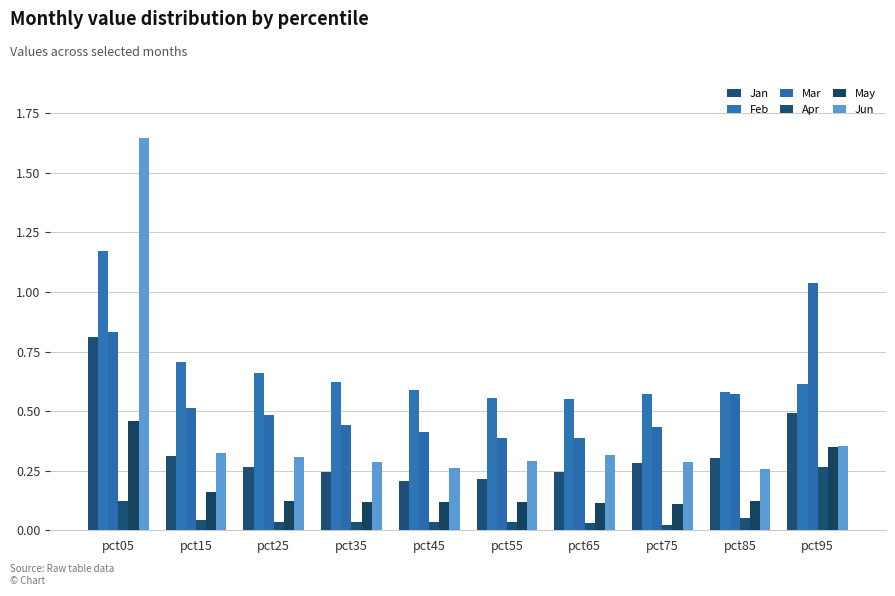

Reading right to left, what are all the values shown in this chart?

Jan: 0.5	0.3	0.3	0.2	0.2	0.2	0.2	0.3	0.3	0.8
Feb: 0.6	0.6	0.6	0.5	0.6	0.6	0.6	0.7	0.7	1.2
Mar: 1.0	0.6	0.4	0.4	0.4	0.4	0.4	0.5	0.5	0.8
Apr: 0.3	0.1	0.0	0.0	0.0	0.0	0.0	0.0	0.0	0.1
May: 0.3	0.1	0.1	0.1	0.1	0.1	0.1	0.1	0.2	0.5
Jun: 0.4	0.3	0.3	0.3	0.3	0.3	0.3	0.3	0.3	1.6